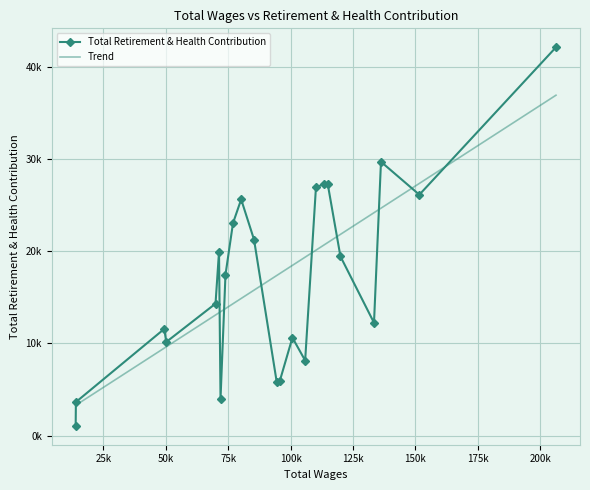

What value does the data have at 136200?

29699